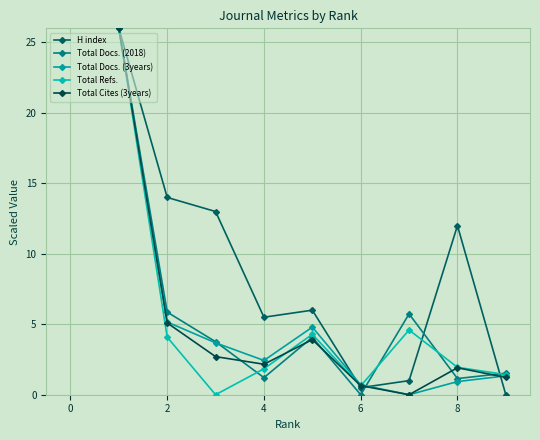

Does the chart have visible grid lines?

Yes